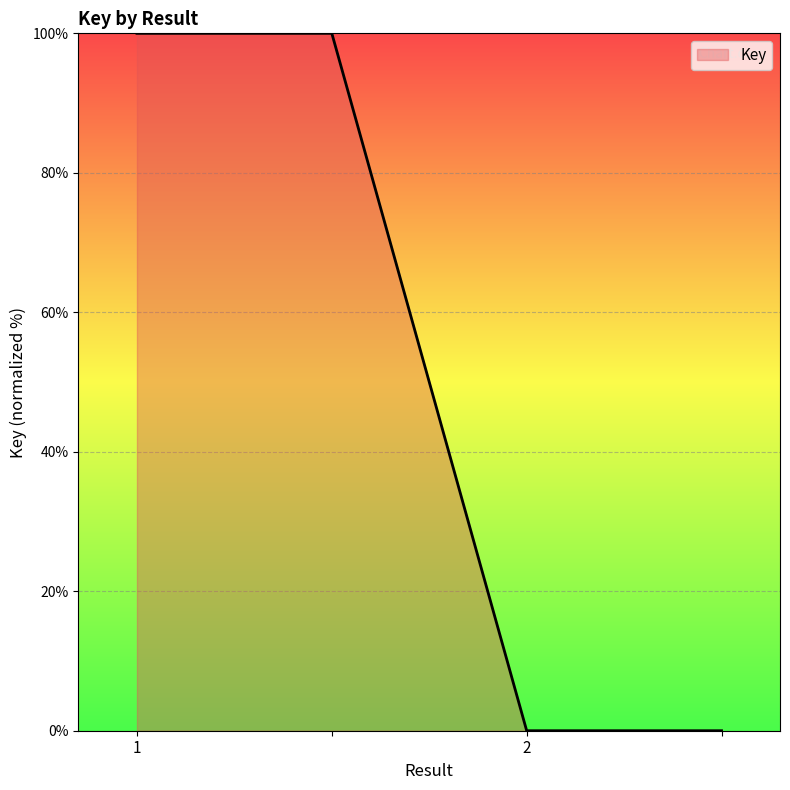

How many values are below 100?

2